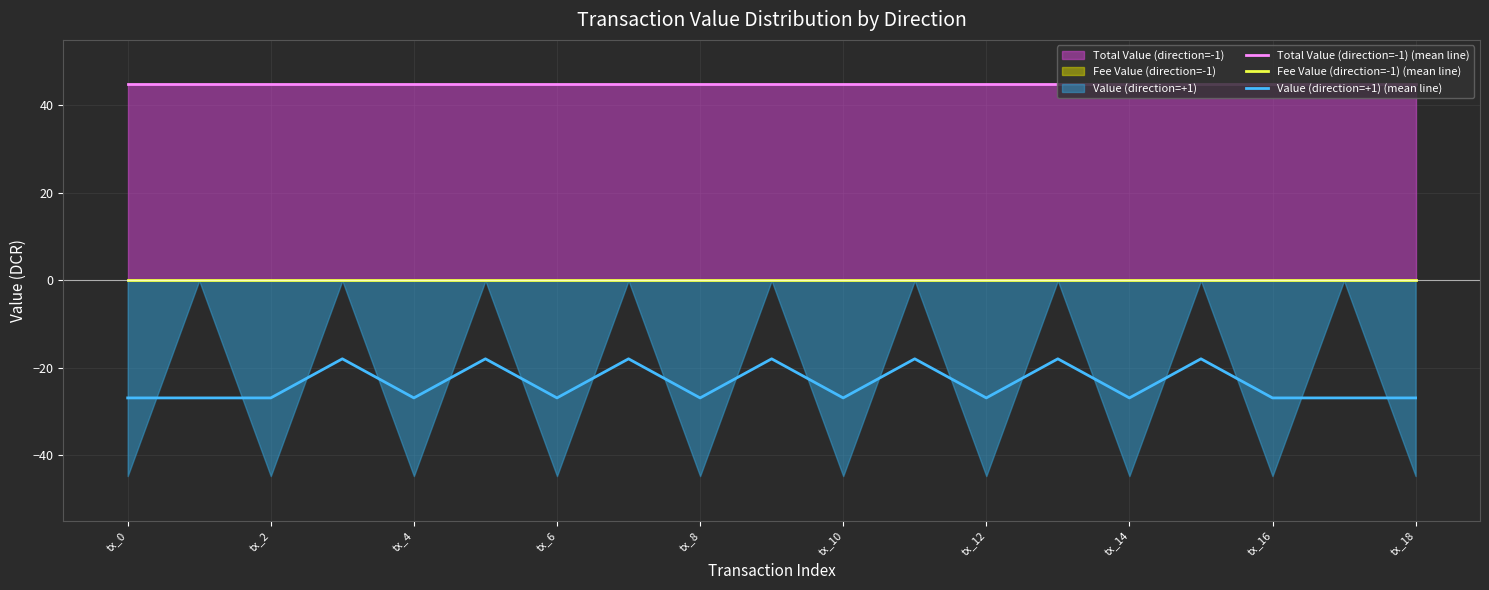

True or false: Fee Value (direction=-1) (mean line) and Value (direction=+1) (mean line) intersect in this chart.

False